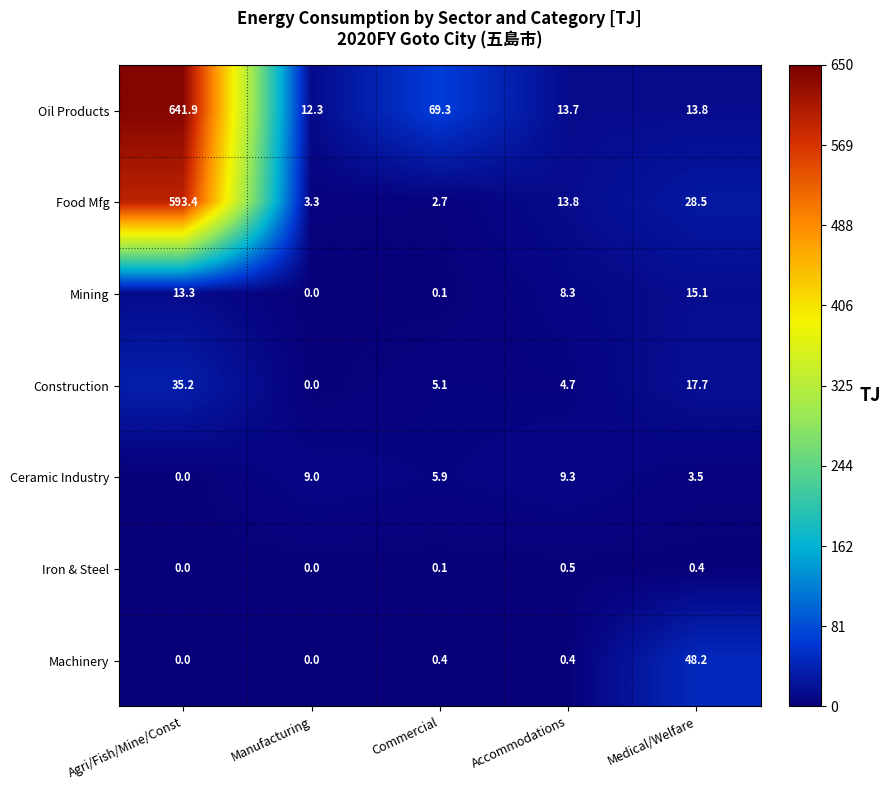

What is the difference between the highest and lowest values at Manufacturing?

12.3